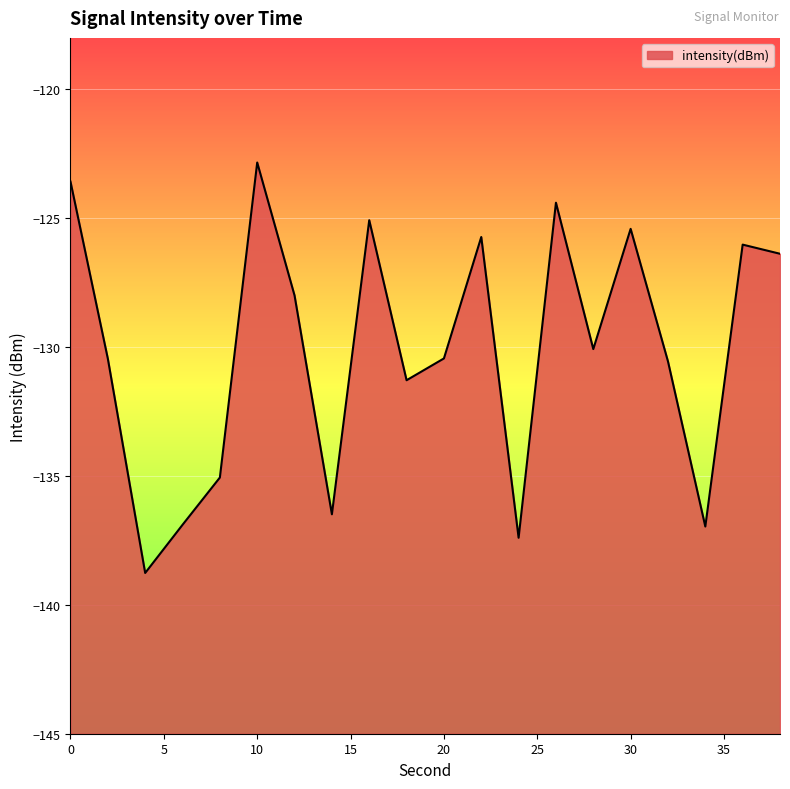

Reading left to right, what are all the values shown in this chart?

-123.6	-130.4	-138.8	-136.9	-135.1	-122.8	-128.0	-136.5	-125.1	-131.3	-130.4	-125.7	-137.4	-124.4	-130.1	-125.4	-130.6	-137.0	-126.0	-126.4